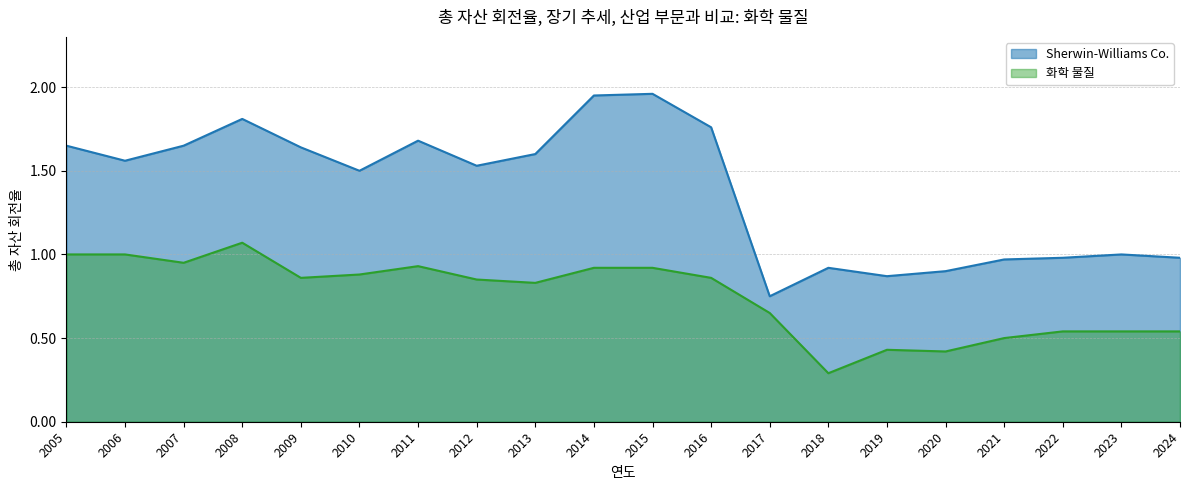

What is the difference between the 화학 물질 values at 2016 and 2024?

0.3